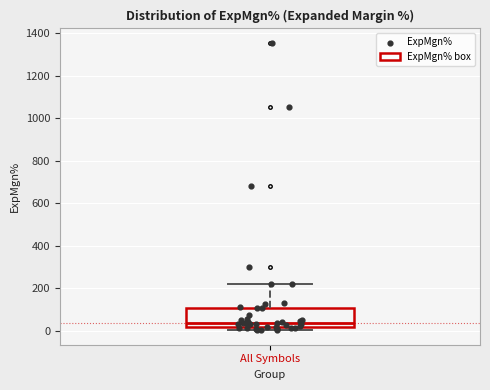

Transcribe this box plot: give where the median line is, the range the box spans, and where the two whiskers end, as read against the y-axis. The values are not printed on the chart, so give them approximately, as read against the axis.

median 40, box 20 to 100, whiskers 0 to 220